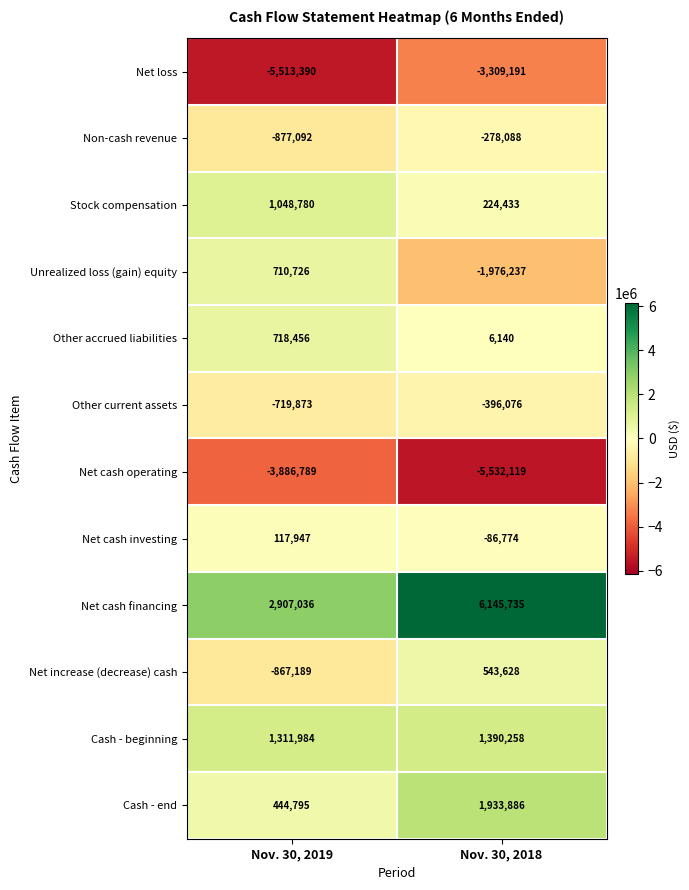

What is the greatest value displayed?

6145735